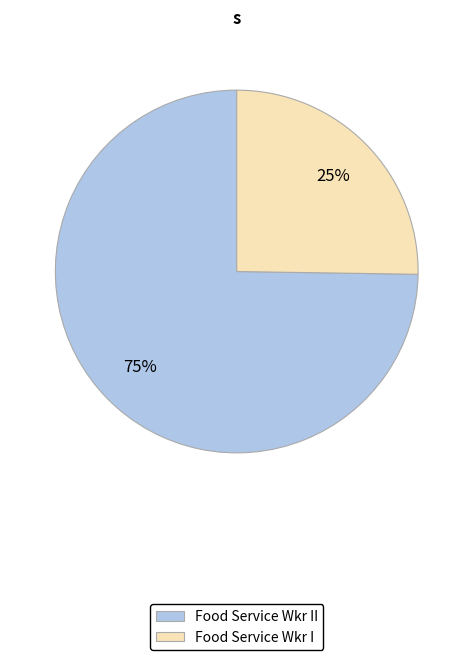

Is the sum of Food Service Wkr I and Food Service Wkr II greater than half?

Yes